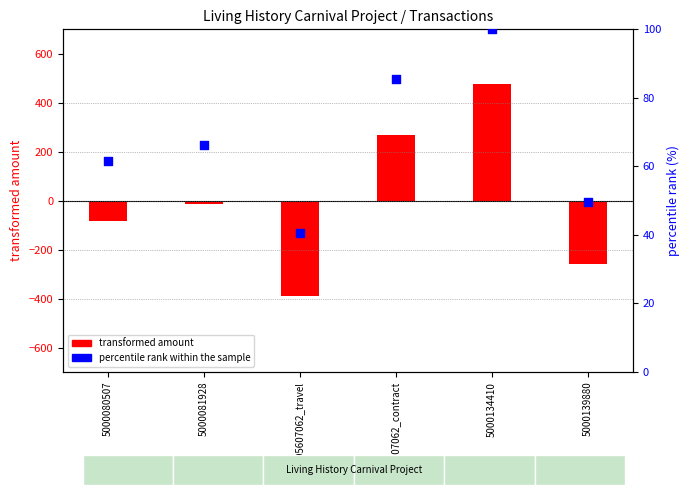

What are all the series names shown in the legend?

transformed amount, percentile rank within the sample